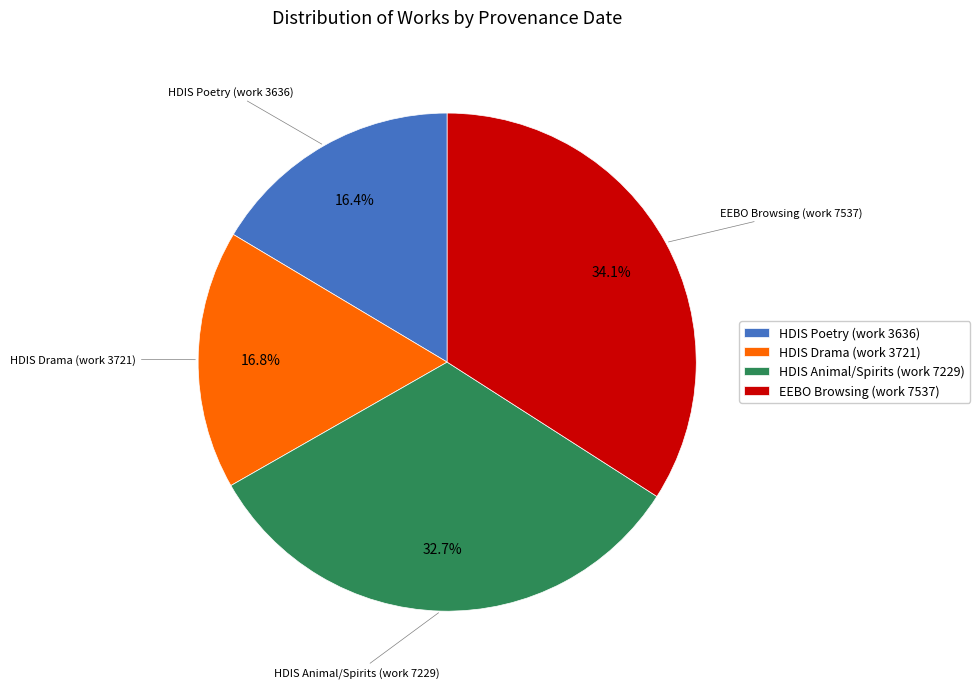

What is the total percentage of HDIS Poetry (work 3636) and HDIS Animal/Spirits (work 7229)?

49.1%